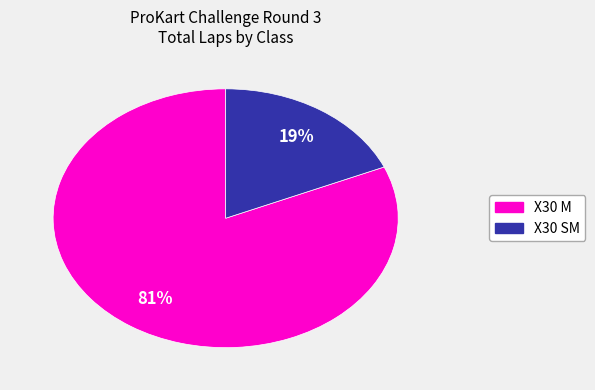

Is there a majority slice in this chart?

Yes